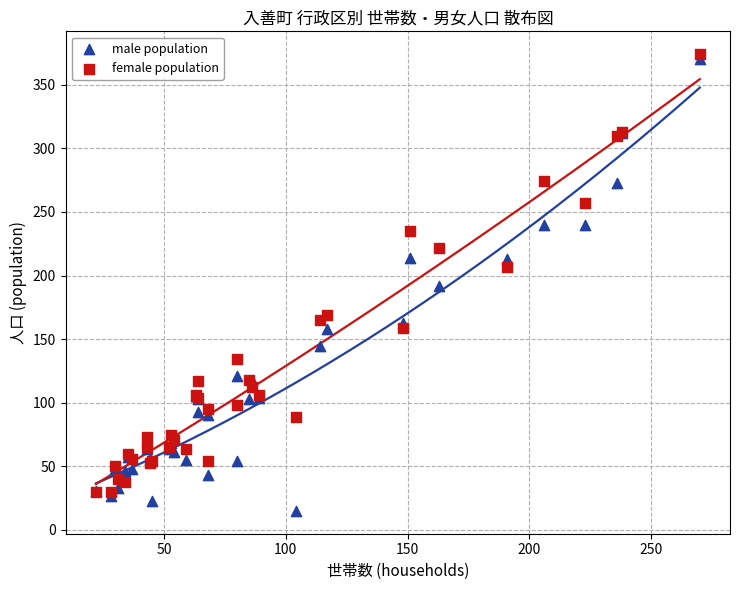

What are all the series names shown in the legend?

male population, female population